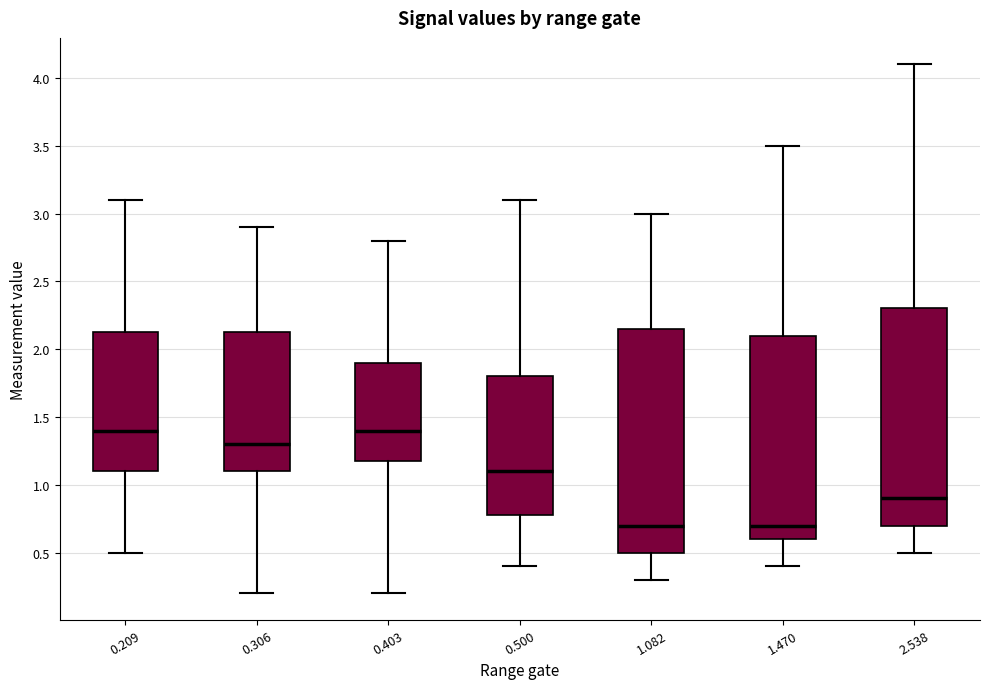

Reading left to right, transcribe this box plot: for each box, give where its median line is, the range the box spans, and where its two whiskers end, as read against the y-axis. The values are not printed on the chart, so give them approximately, as read against the axis.

0.209: median 1.40, box 1.10 to 2.15, whiskers 0.50 to 3.10
0.306: median 1.30, box 1.10 to 2.15, whiskers 0.20 to 2.90
0.403: median 1.40, box 1.20 to 1.90, whiskers 0.20 to 2.80
0.500: median 1.10, box 0.80 to 1.80, whiskers 0.40 to 3.10
1.082: median 0.70, box 0.50 to 2.15, whiskers 0.30 to 3.00
1.470: median 0.70, box 0.60 to 2.10, whiskers 0.40 to 3.50
2.538: median 0.90, box 0.70 to 2.30, whiskers 0.50 to 4.10